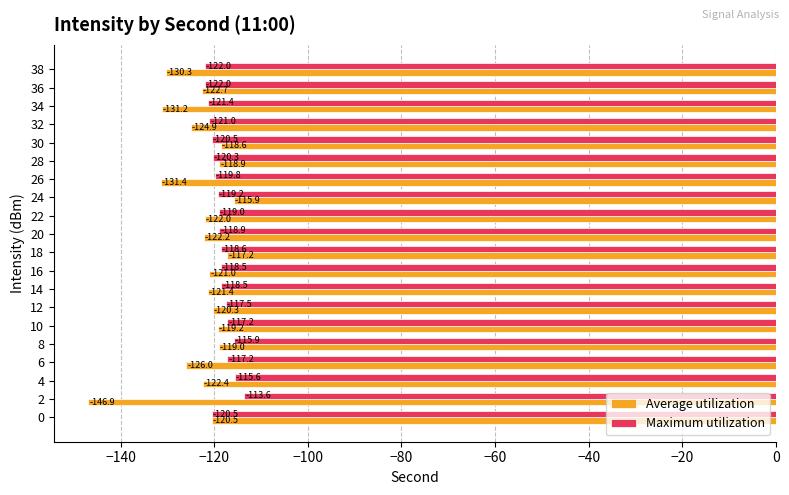

What are all the series names shown in the legend?

Average utilization, Maximum utilization